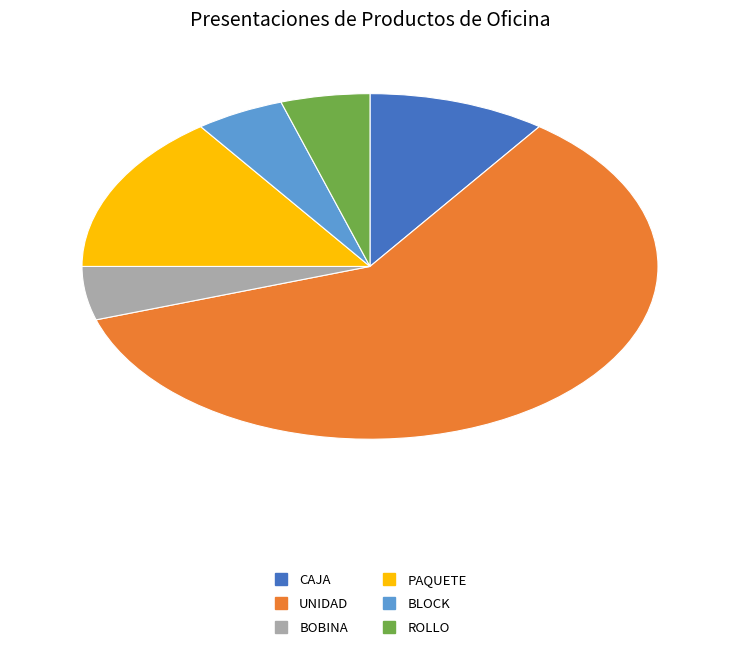

Do PAQUETE and UNIDAD together represent more than half of the pie?

Yes